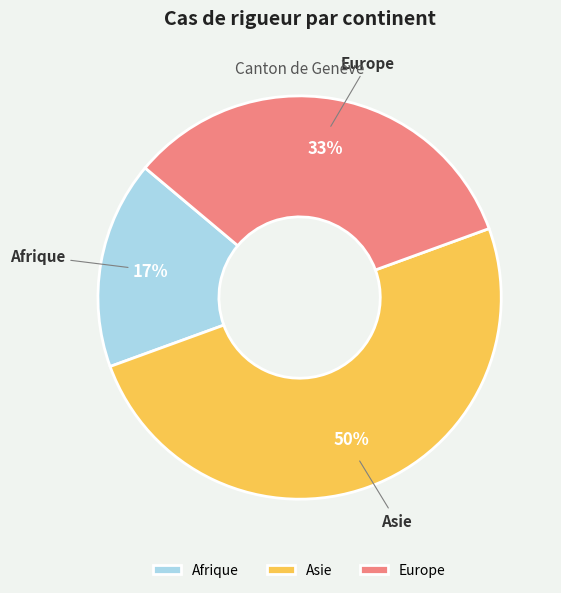

Does Europe account for over 50% of the chart?

No